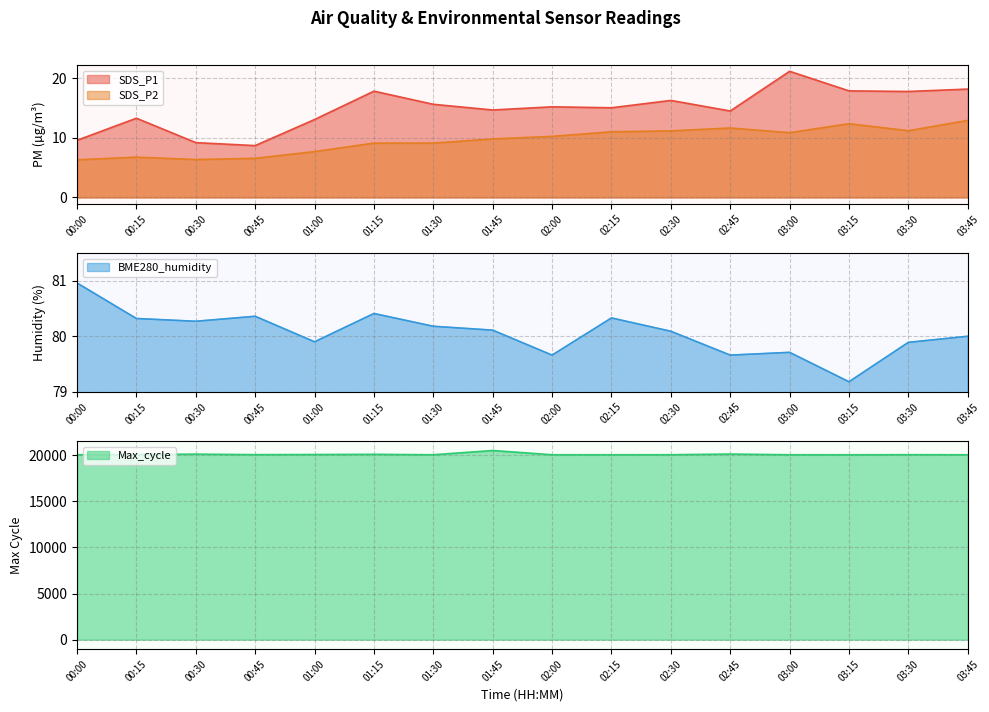

Is the value of BME280_humidity at 02:15 greater than the value of SDS_P2 at 00:45?

Yes